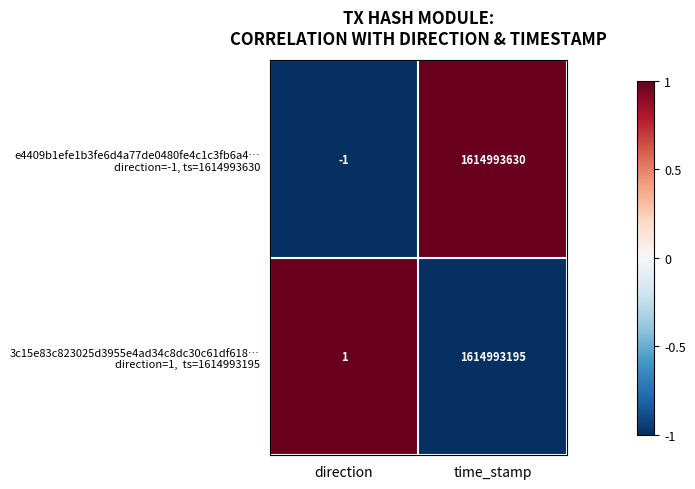

Which label corresponds to the smallest value in the chart?

direction